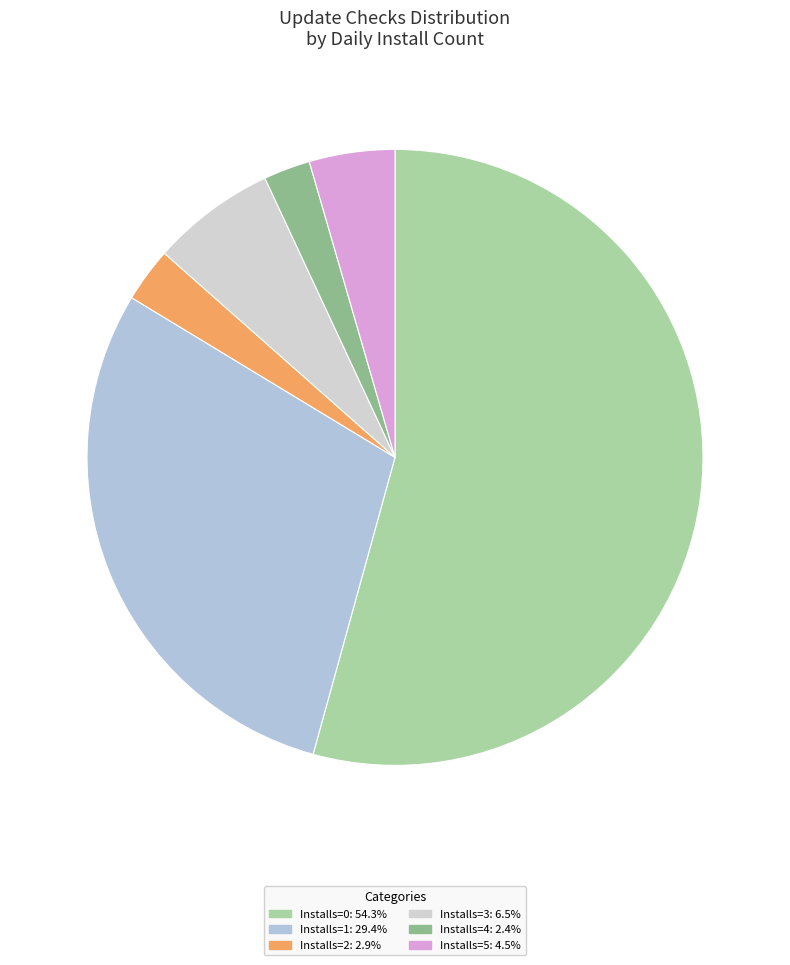

How many segments does this pie chart have?

6